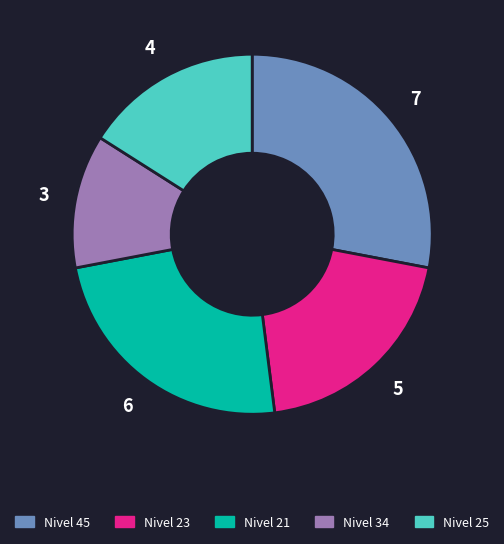

Is it true that Nivel 23 is 20% of the pie?

True